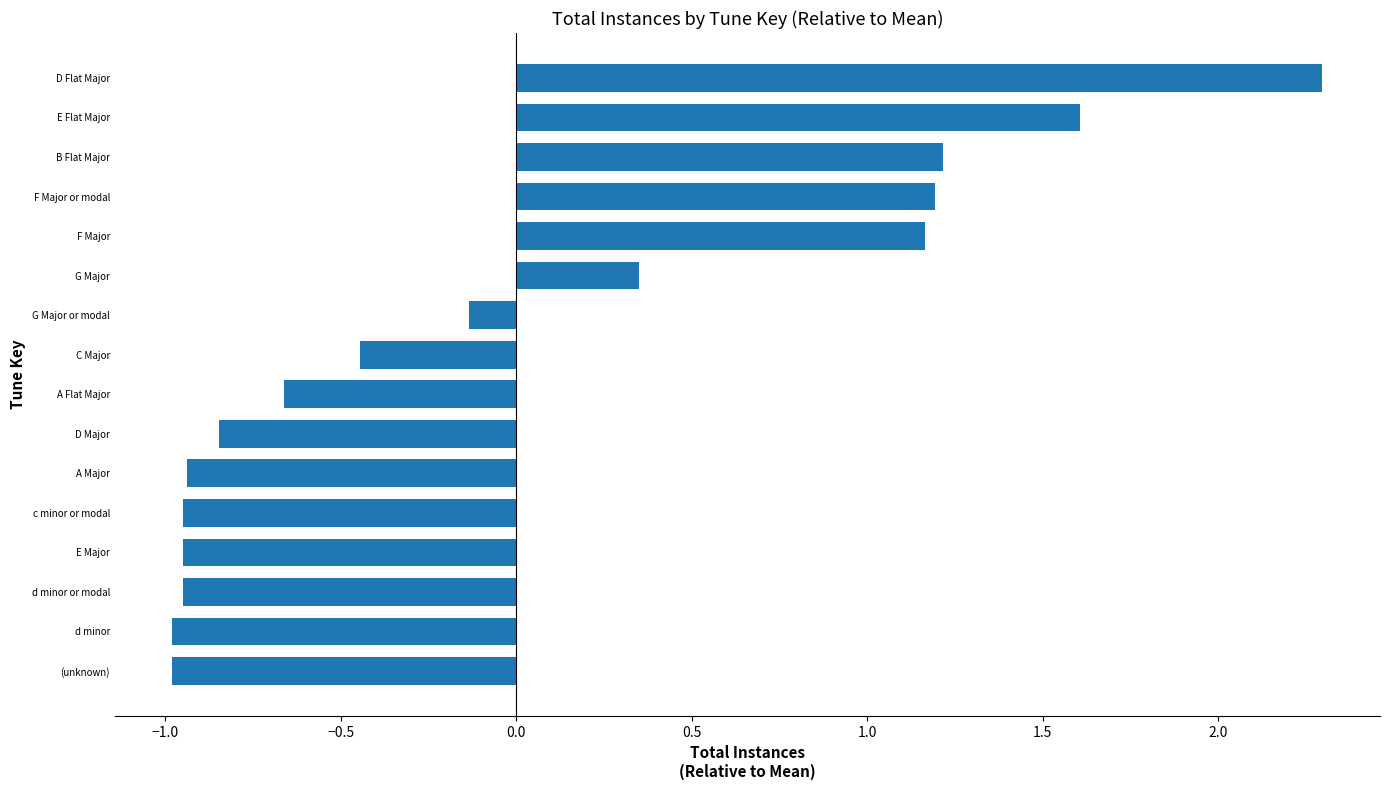

What is the maximum value shown in the chart?

2.3